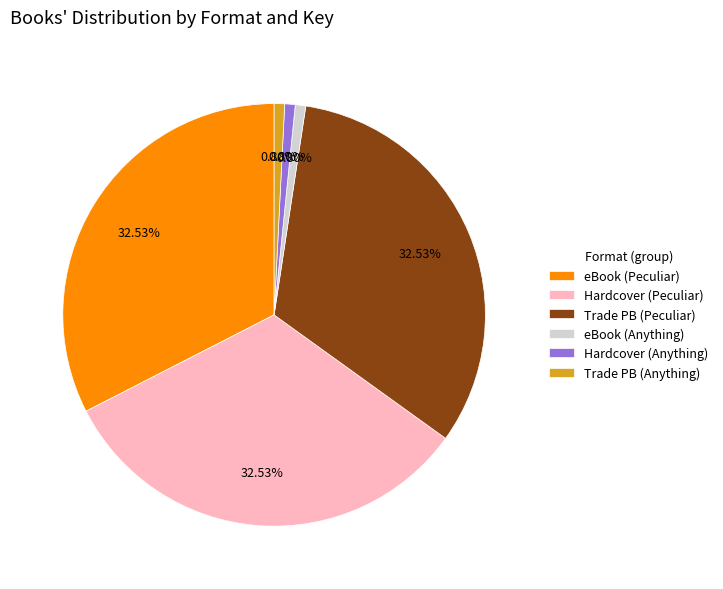

How many segments does this pie chart have?

6